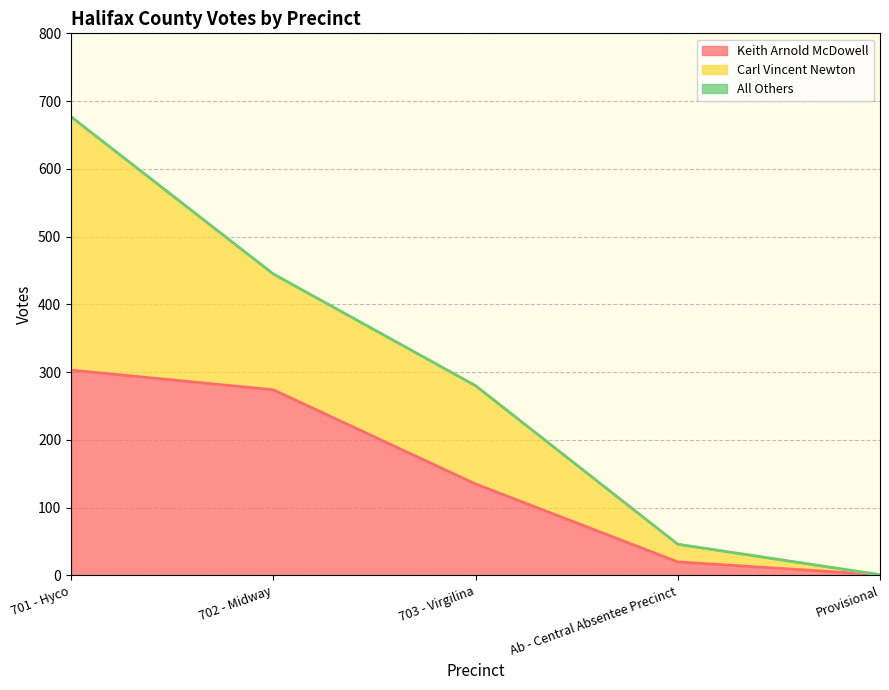

What is the difference between the Carl Vincent Newton values at 703 - Virgilina and 701 - Hyco?

228